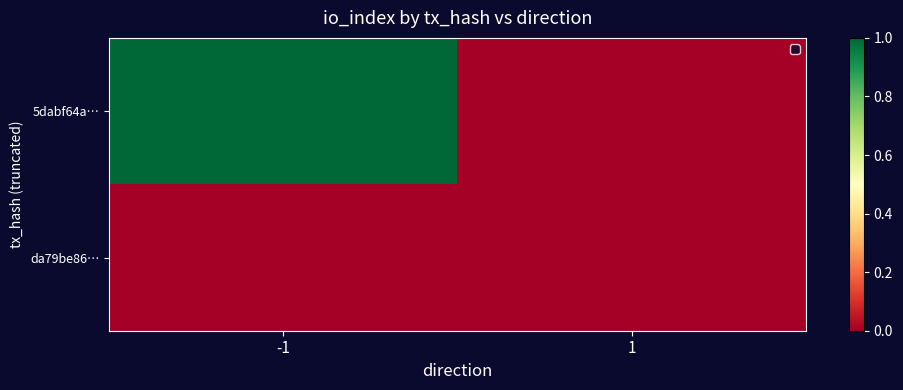

What is the sum of all 5dabf64a… values?

1